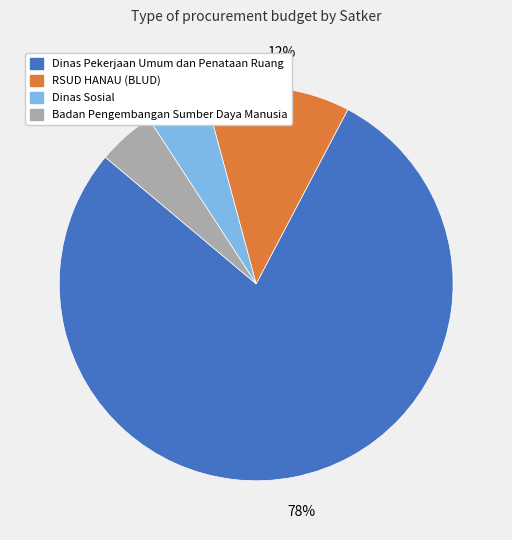

To the nearest percent, what is the average slice percentage?

25%